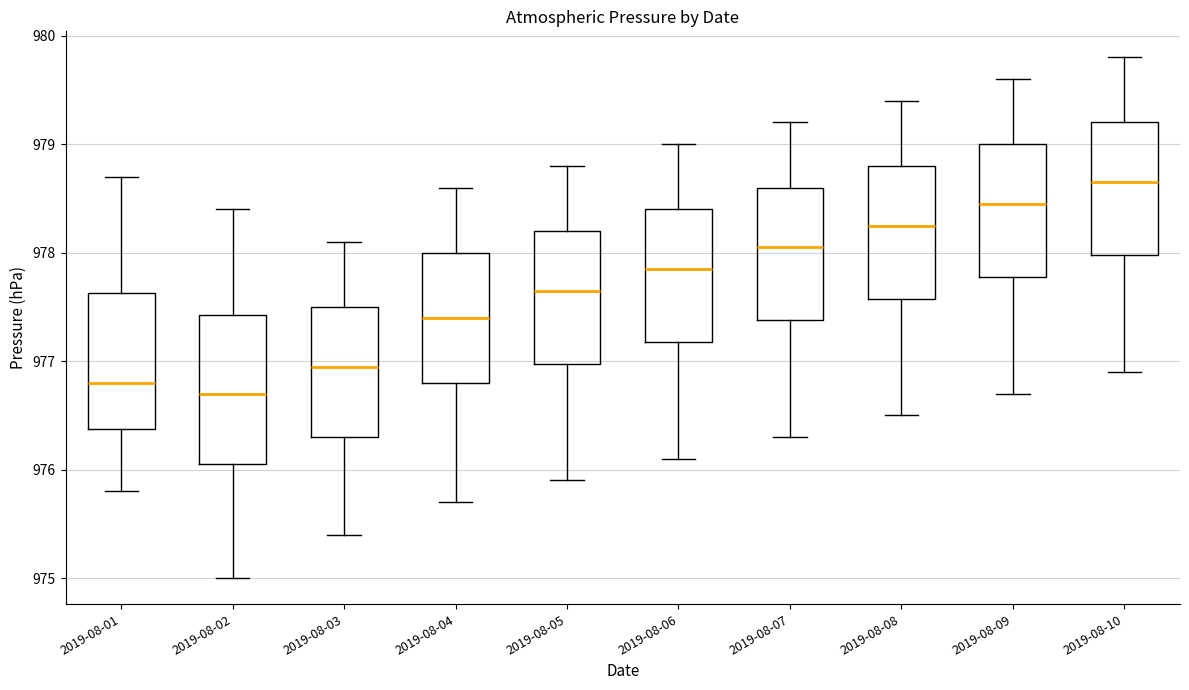

Comparing the boxes themselves (not the whiskers), which one is the tallest?

2019-08-02